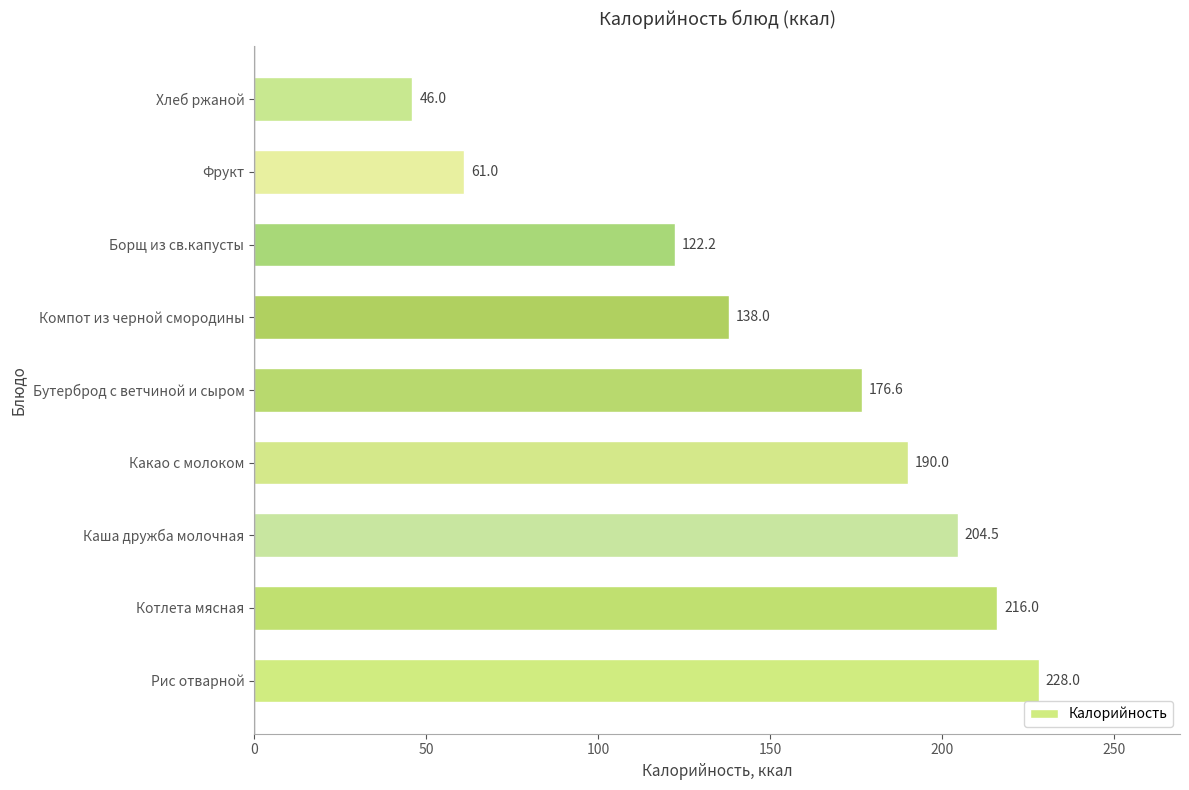

Is it true that the value at Котлета мясная is 335.1?

False